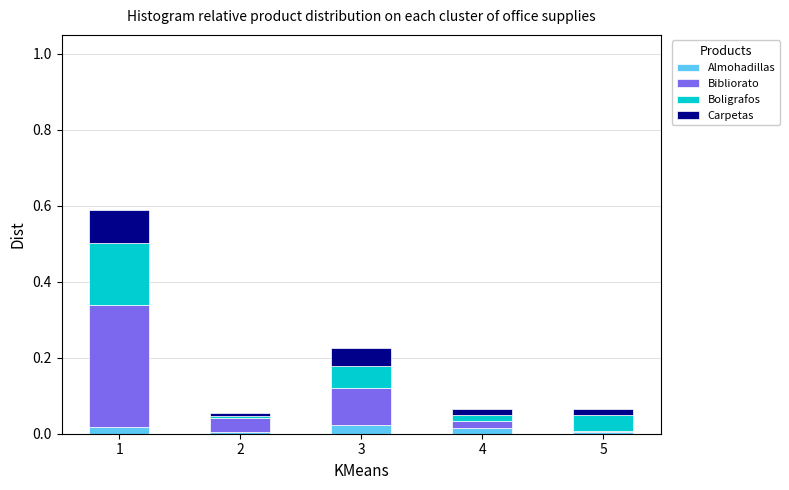

The value of Almohadillas at 3 is 0.0. True or false?

True